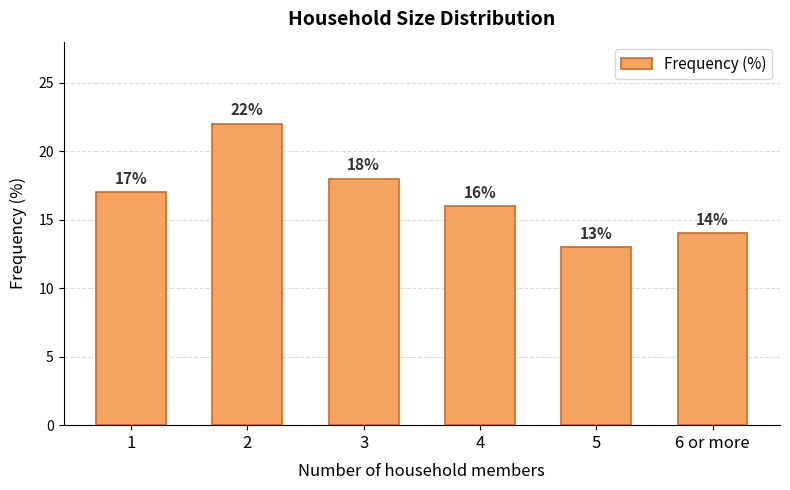

The chart shows a value of 16 at 4. True or false?

True